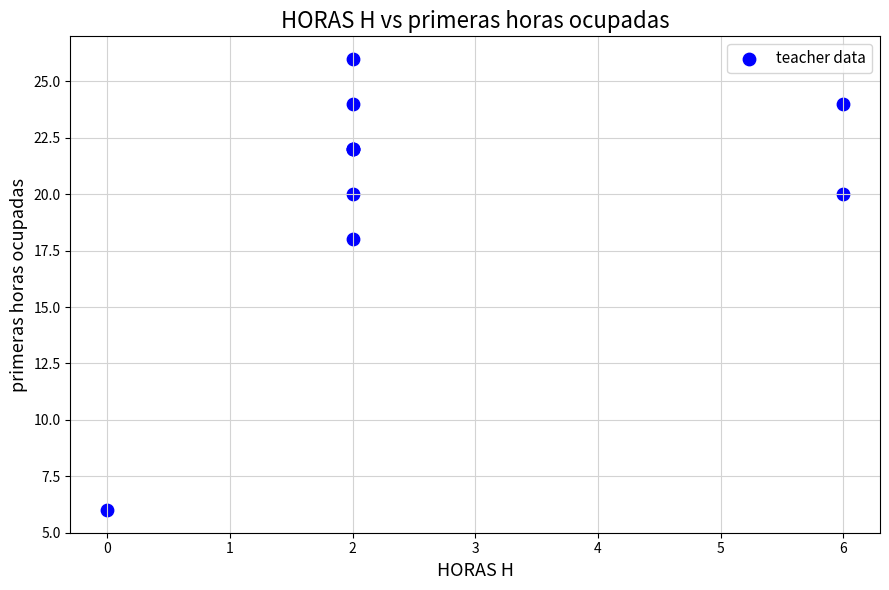

What Y value in the scatter plot is closest to 16?

18